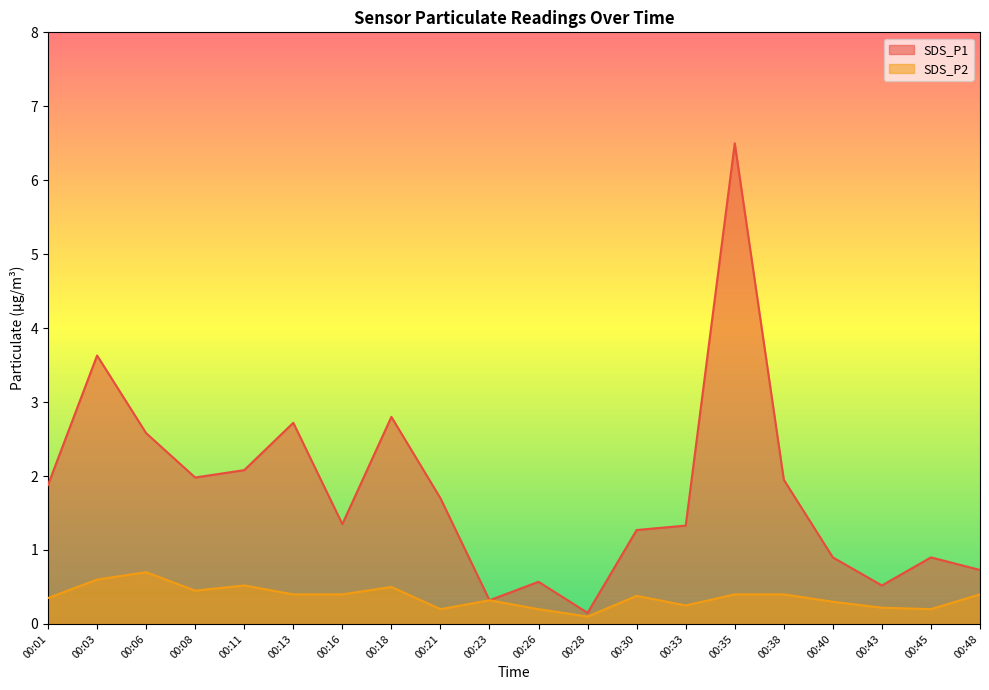

What is the difference between the SDS_P2 values at 00:30 and 00:45?

0.2